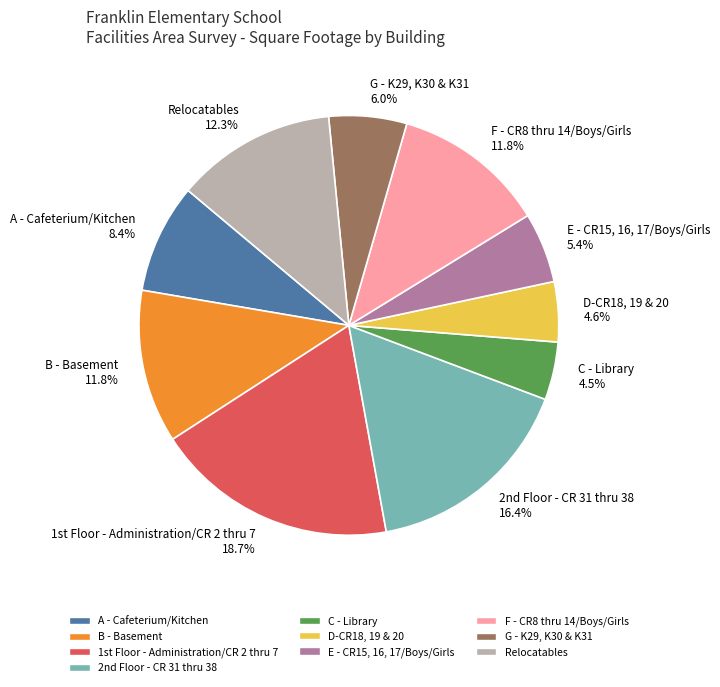

Which has a higher value, G - K29, K30 & K31 or A - Cafeterium/Kitchen?

A - Cafeterium/Kitchen